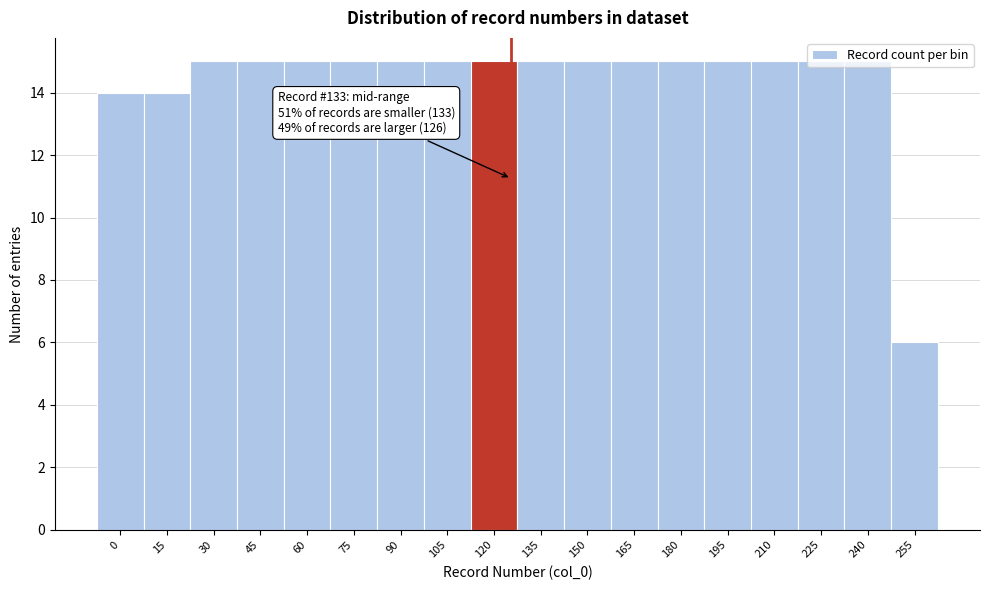

The chart shows a value of 15 at 120. True or false?

True